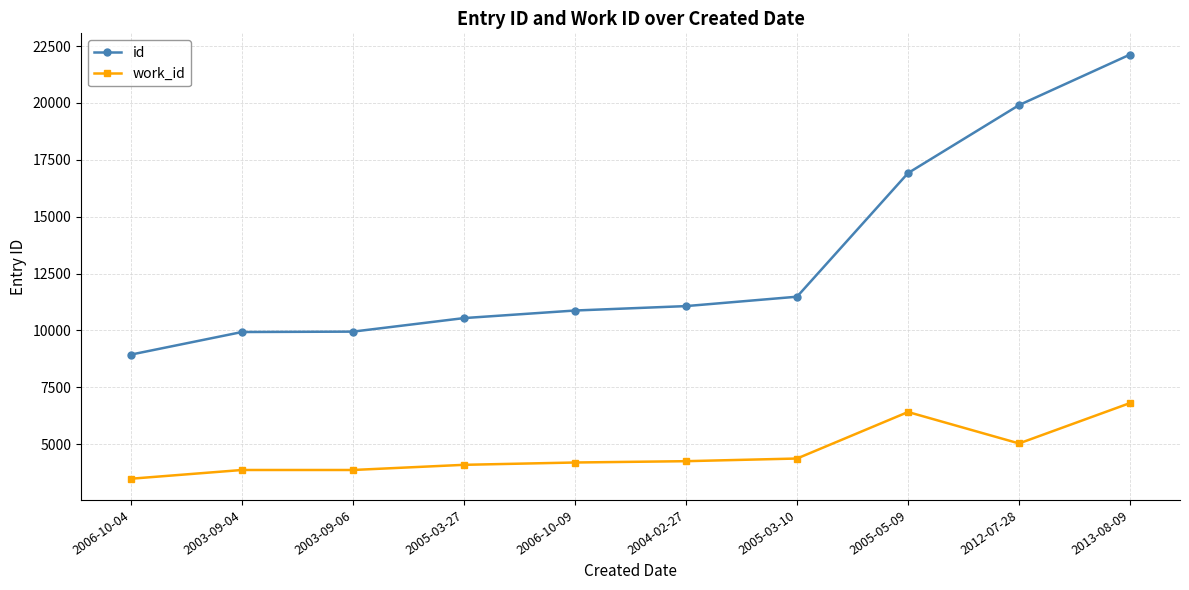

At how many categories does at least one series exceed 19575?

2